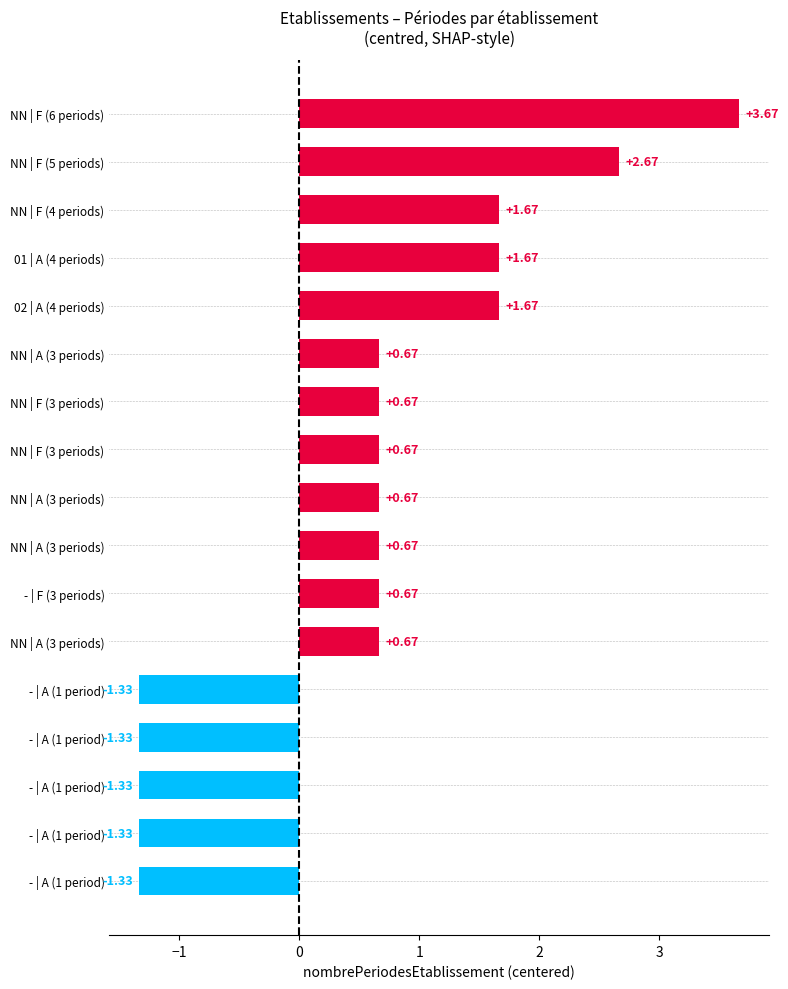

Does the chart contain stacked bars?

No